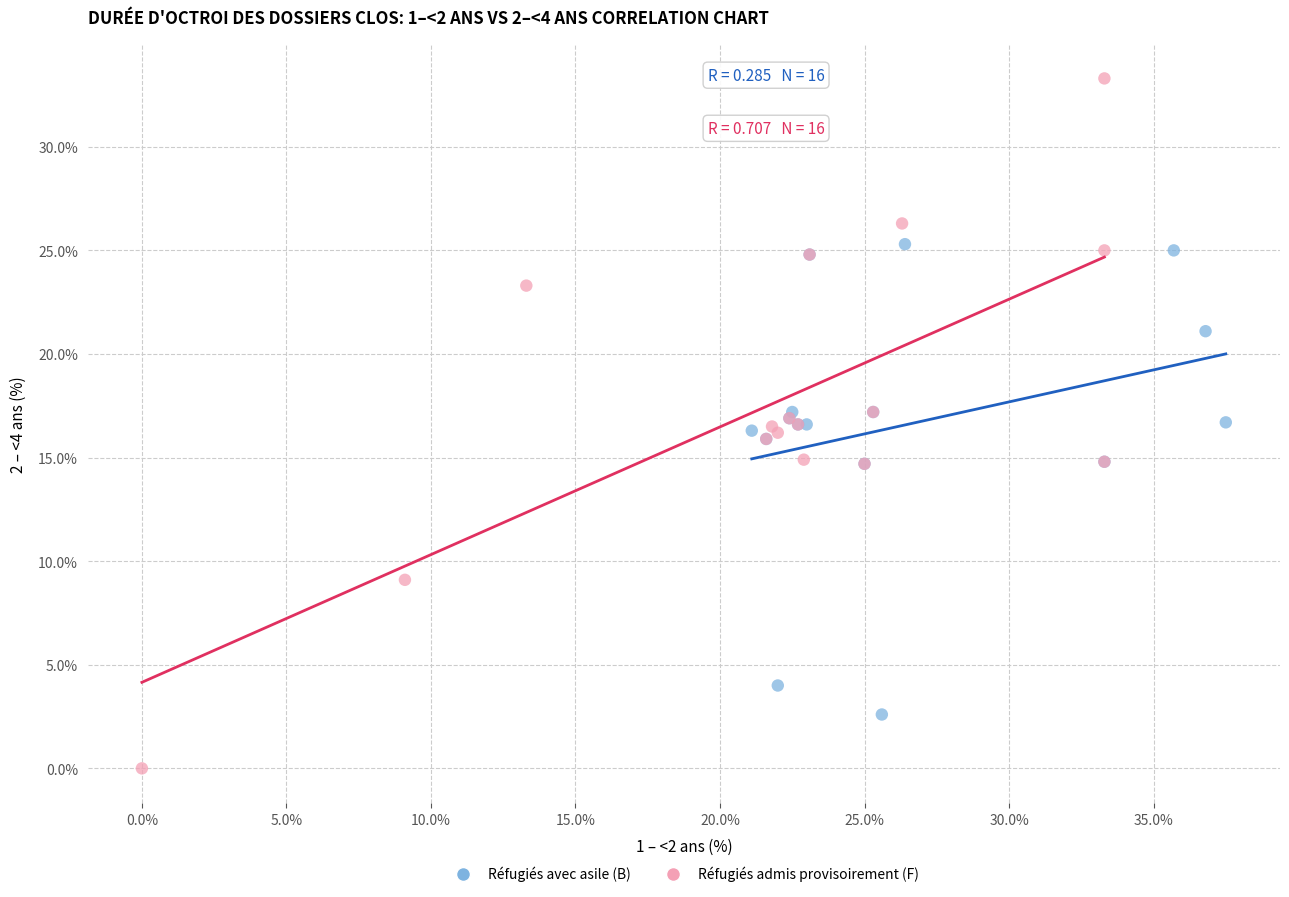

Which series reaches the maximum Y coordinate?

Réfugiés admis provisoirement (F)